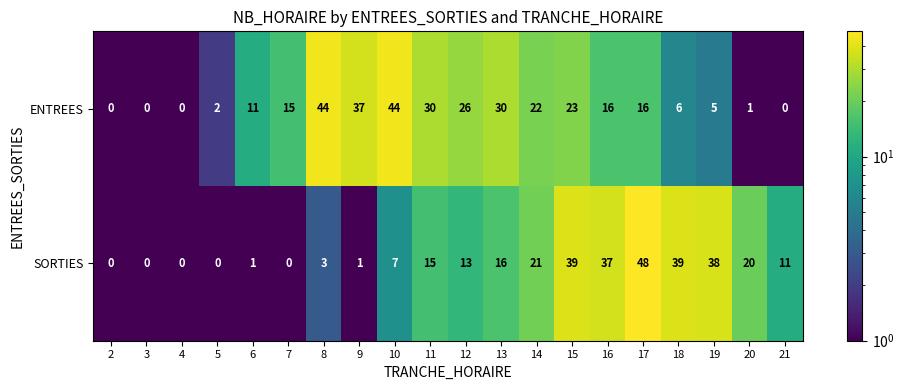

Where is ENTREES nearest to the value 22?

14